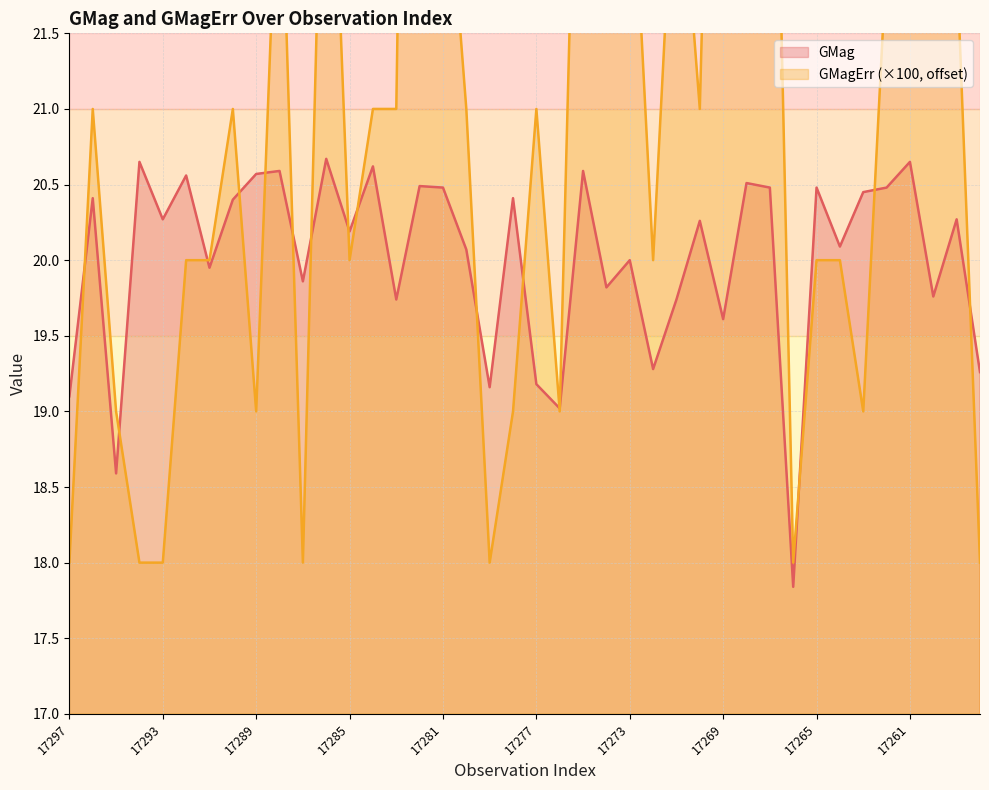

What is the difference between the highest and lowest values at 17289?

1.6